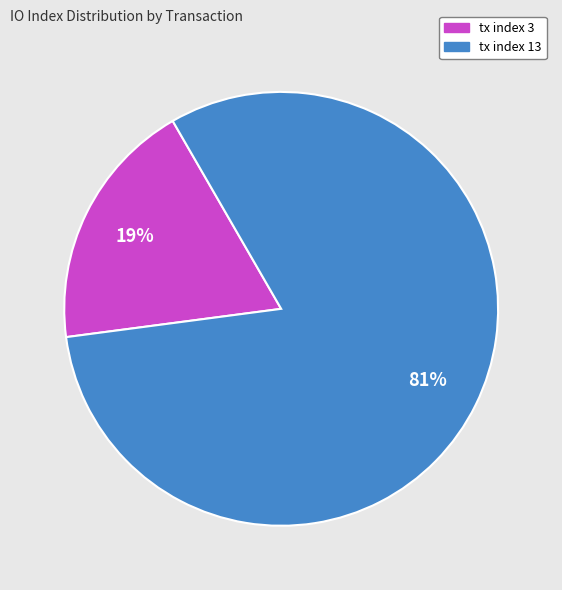

Rank the categories by value from lowest to highest.

tx index 3, tx index 13